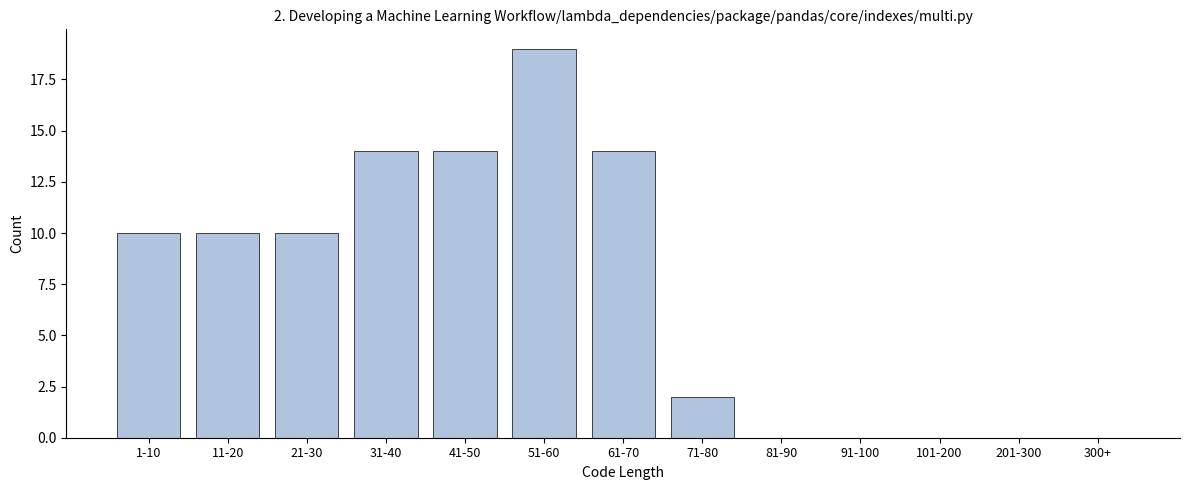

Reading right to left, list all the values displayed in this chart.

300+=0	201-300=0	101-200=0	91-100=0	81-90=0	71-80=2	61-70=14	51-60=19	41-50=14	31-40=14	21-30=10	11-20=10	1-10=10